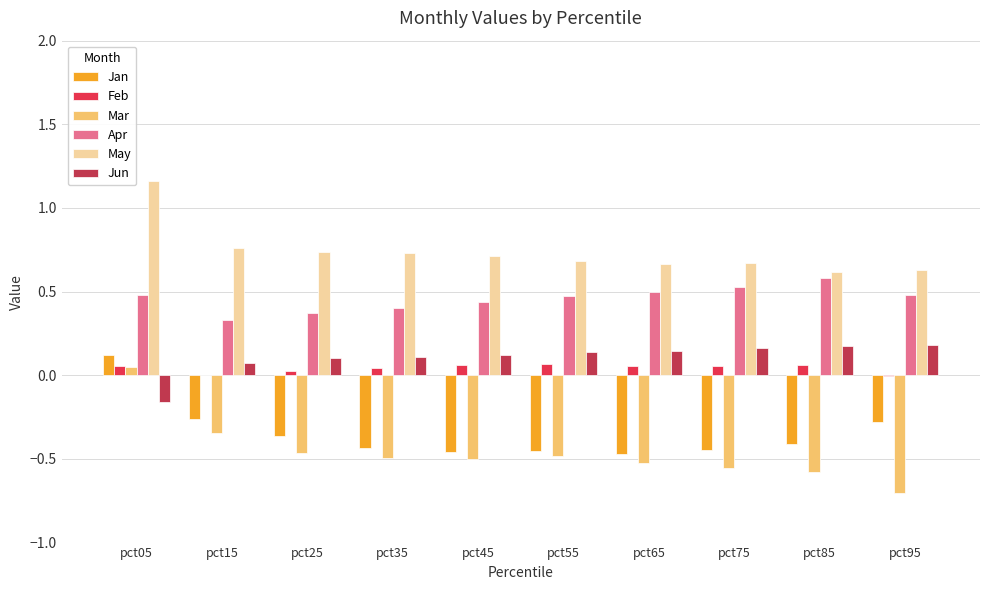

What are all the series names shown in the legend?

Jan, Feb, Mar, Apr, May, Jun